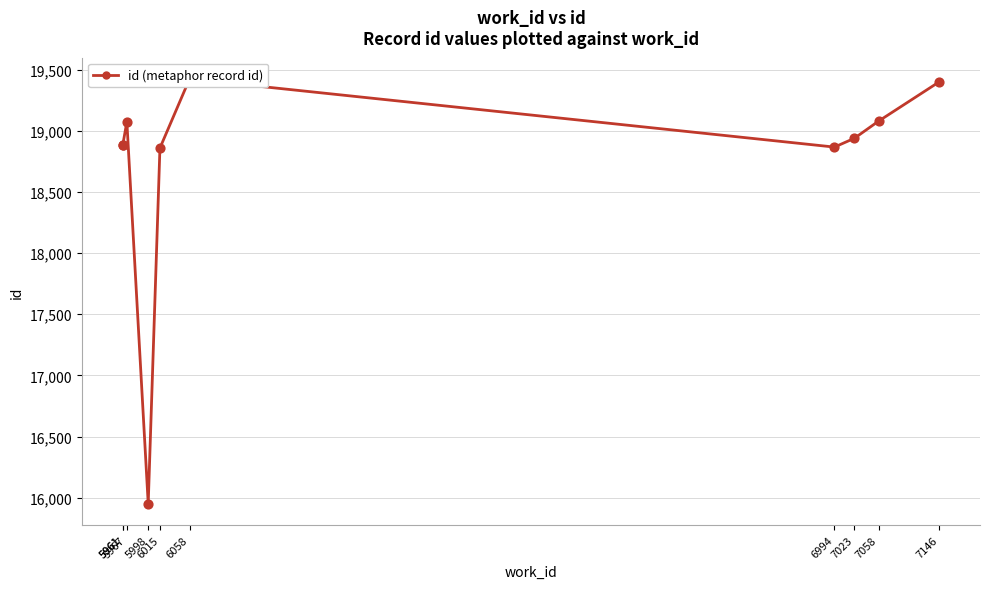

What is the change in value from 5961 to 6015?

-23